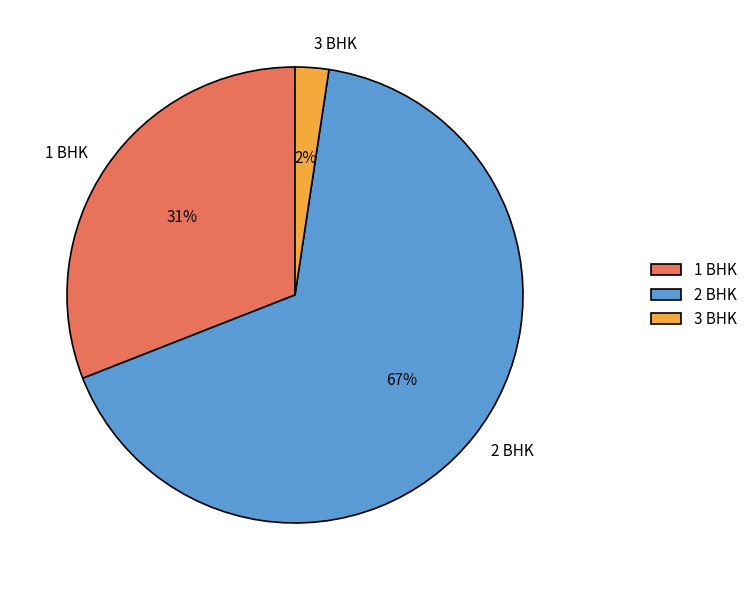

Is there any slice that represents more than half of the pie?

Yes